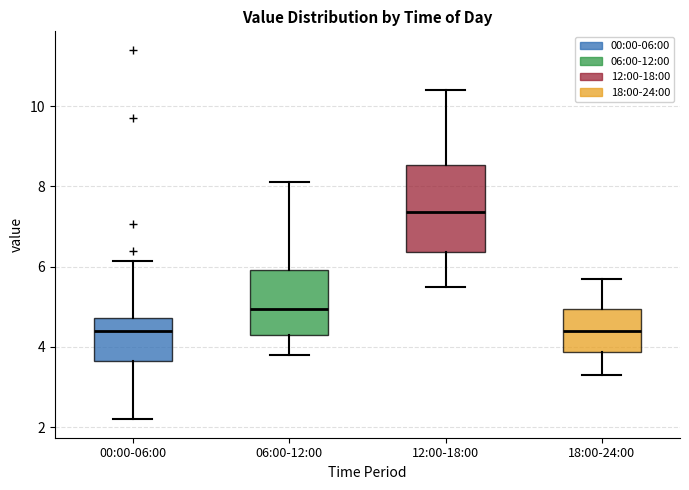

Comparing the boxes themselves (not the whiskers), which one is the tallest?

12:00-18:00